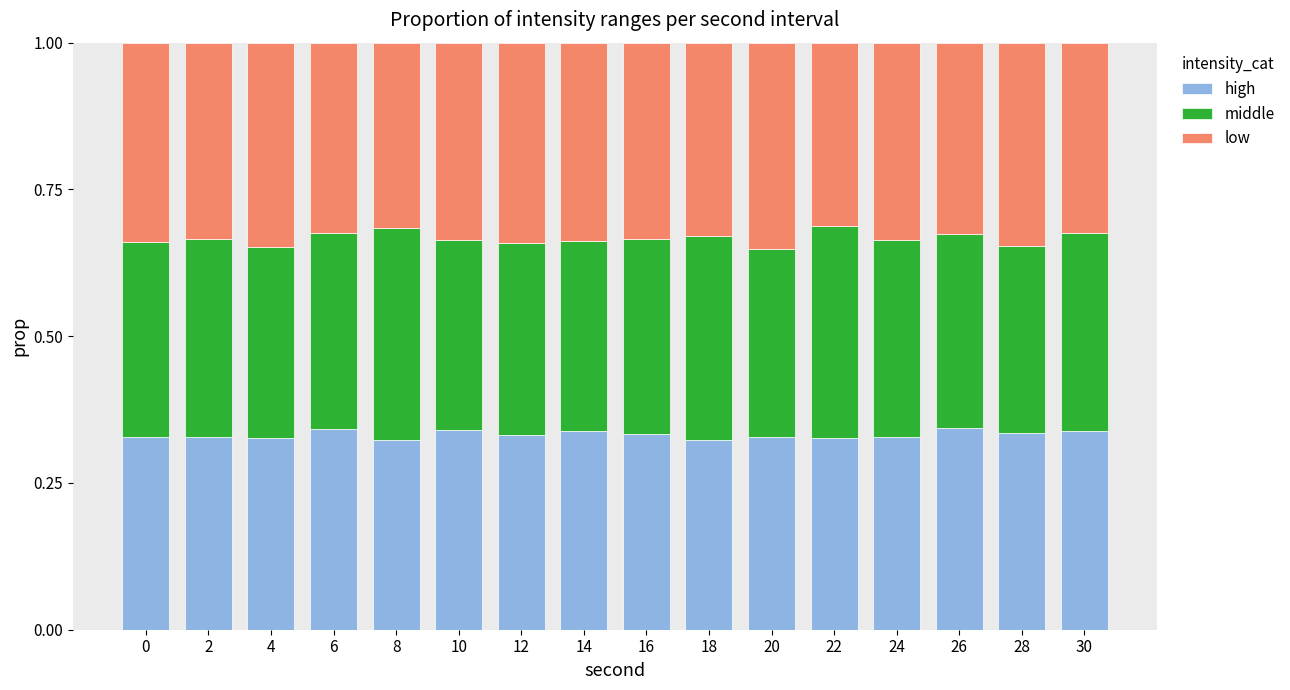

What is the total value across all series at 18?

1.0